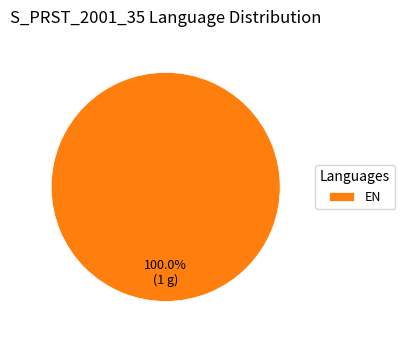

To the nearest percent, what portion does EN represent?

100%